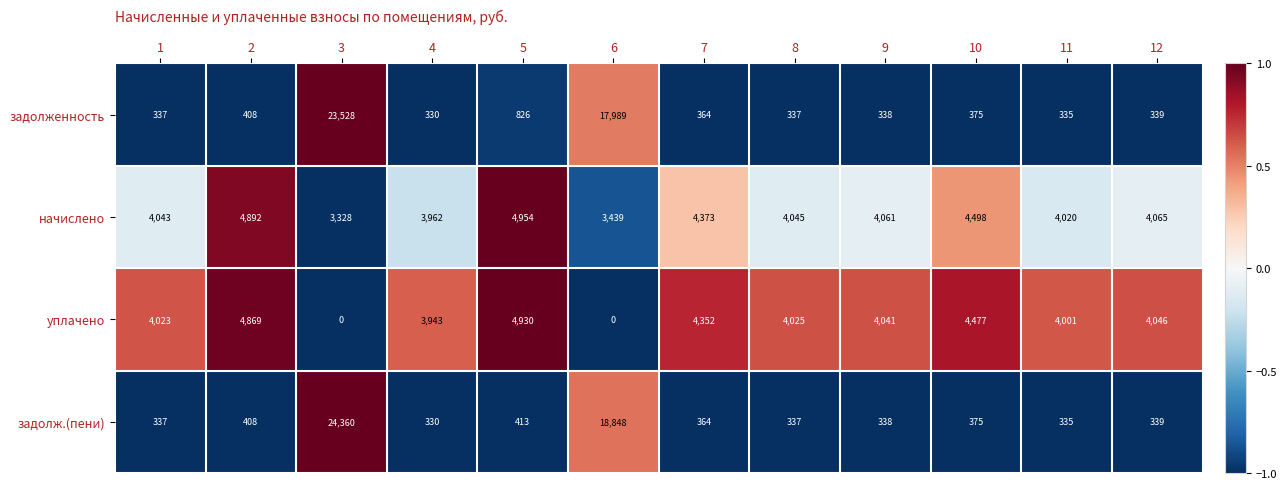

True or false: задолженность has a value of 551 at 1.

False